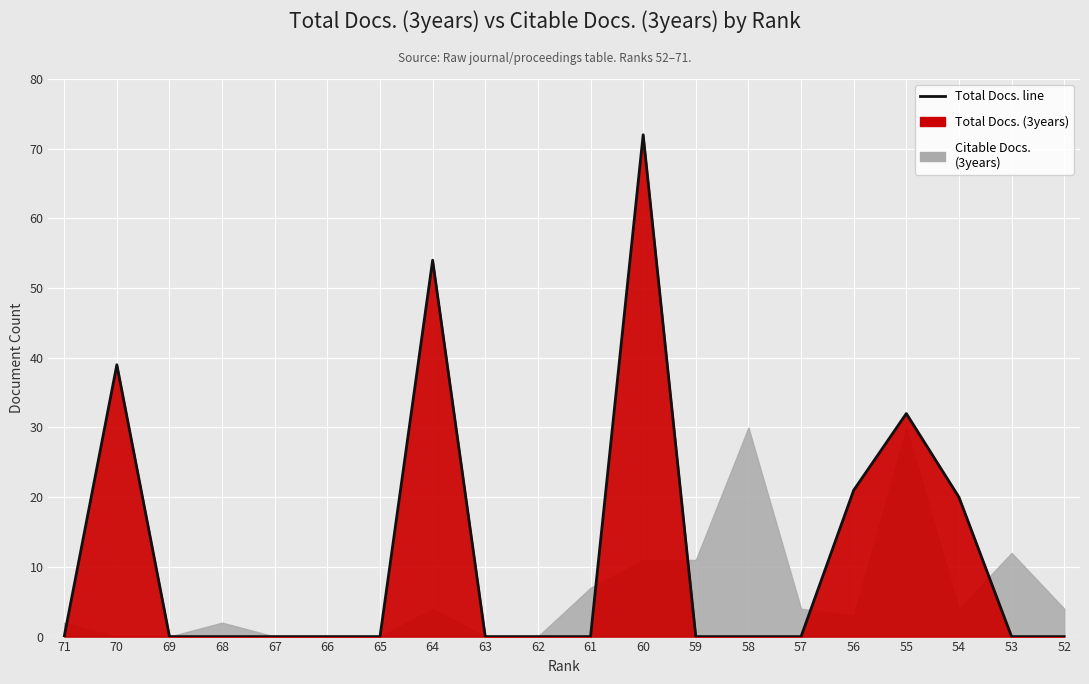

How many lines are shown in the chart?

1